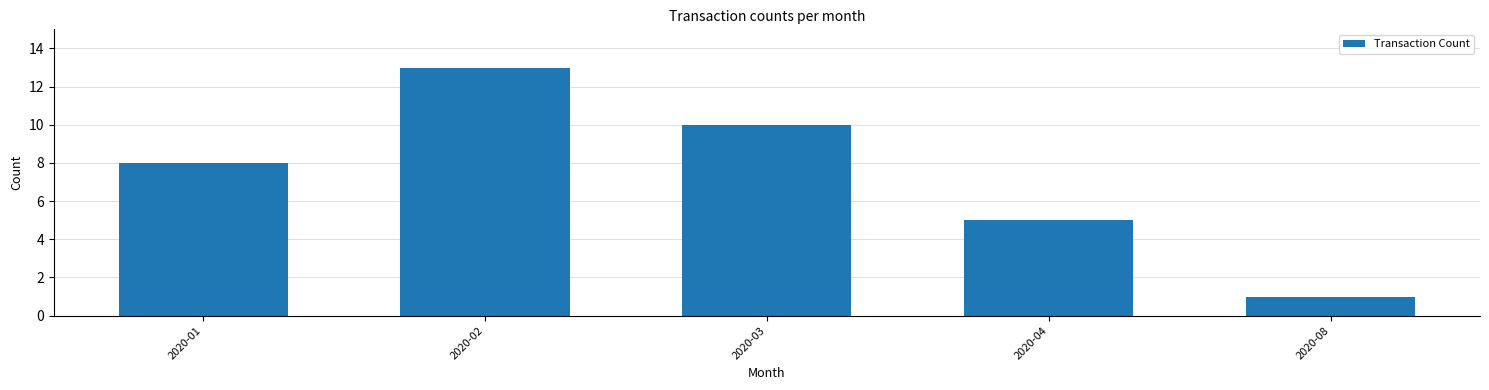

Where is the data nearest to the value 7?

2020-01